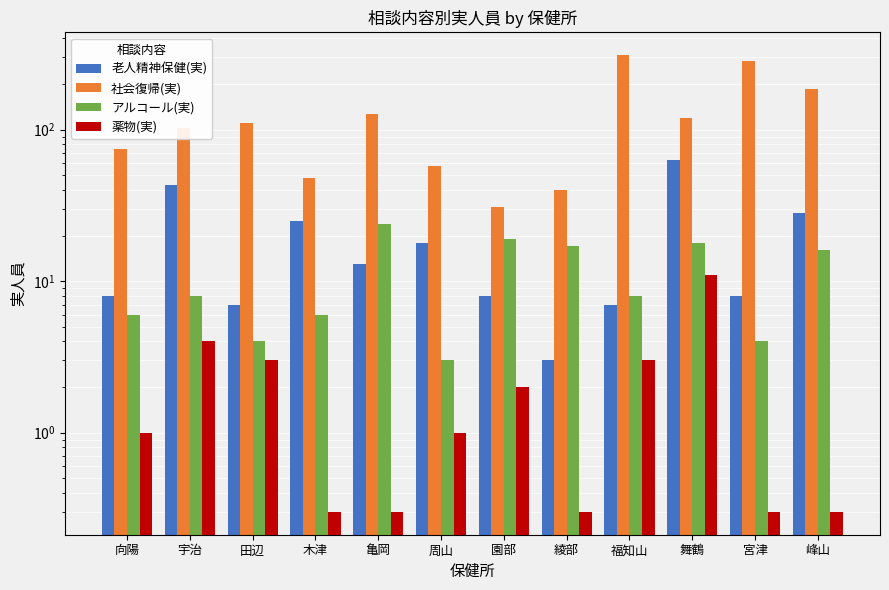

Which series has the widest spread of values?

社会復帰(実)